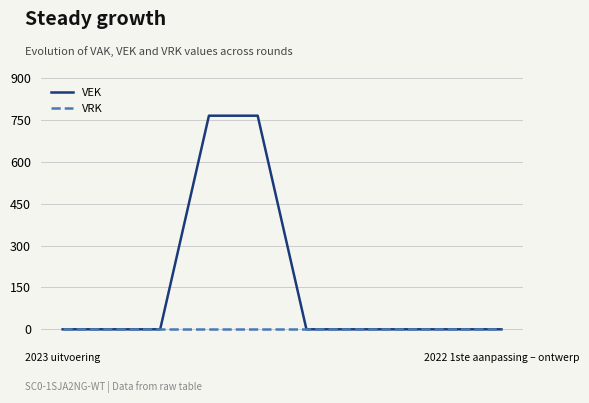

What is the greatest value displayed?

765